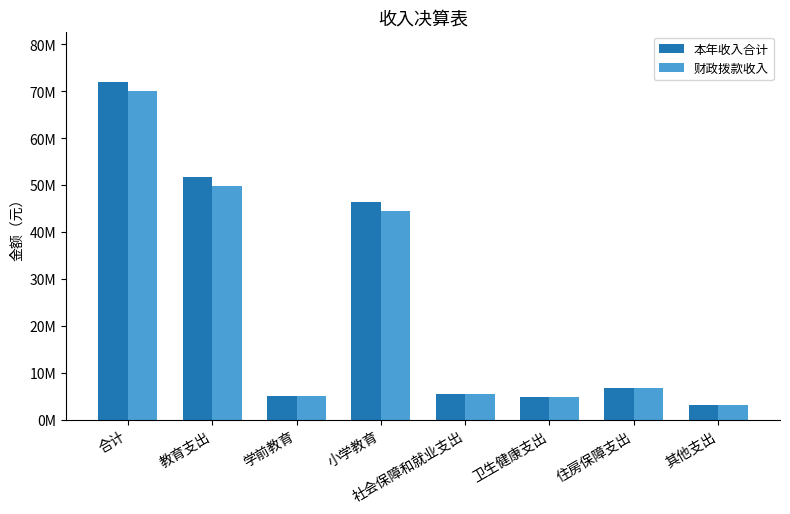

Where is 本年收入合计 nearest to the value 37524258?

小学教育